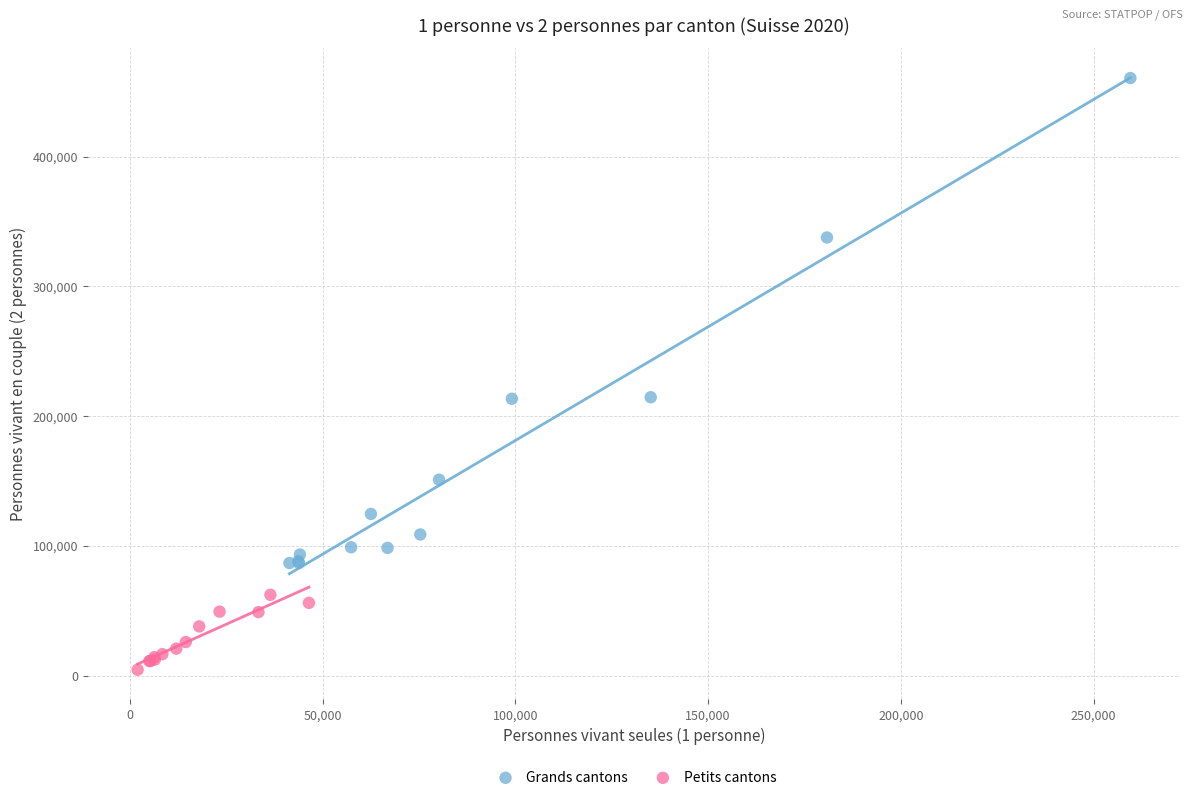

Which series reaches the minimum Y coordinate?

Petits cantons